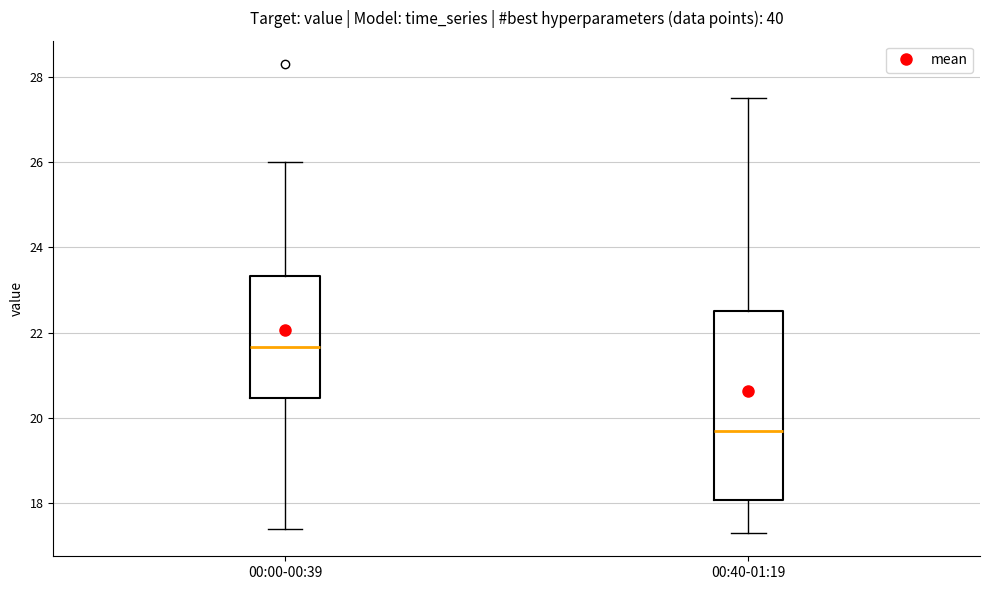

Comparing the boxes themselves (not the whiskers), which one is the tallest?

00:40-01:19